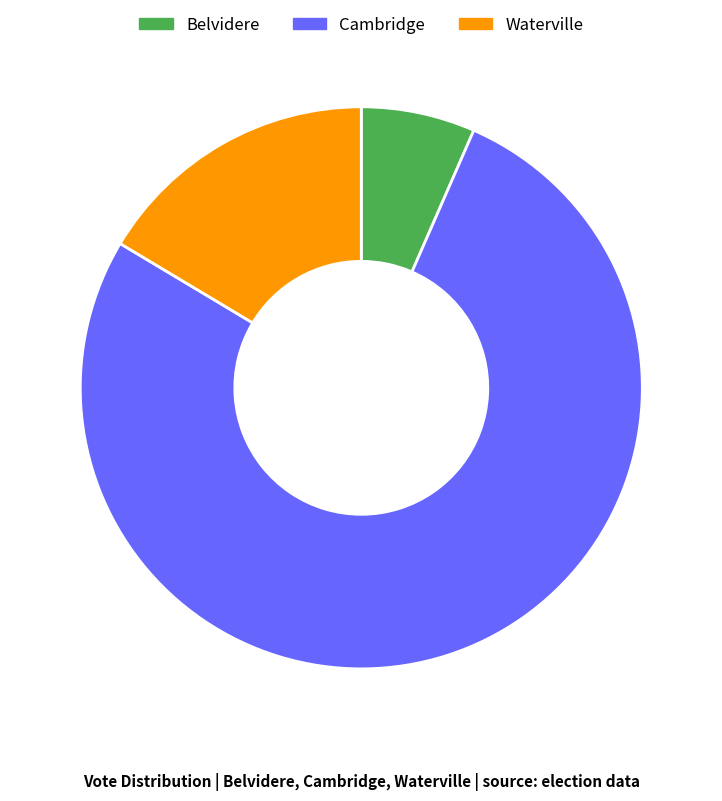

Rank the categories by value from highest to lowest.

Cambridge, Waterville, Belvidere